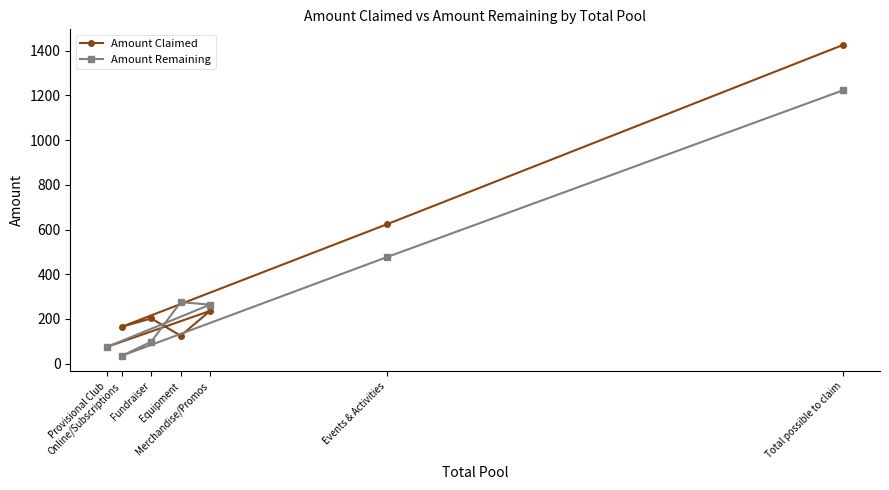

Which category has the highest value in the Amount Remaining series?

Total possible to claim